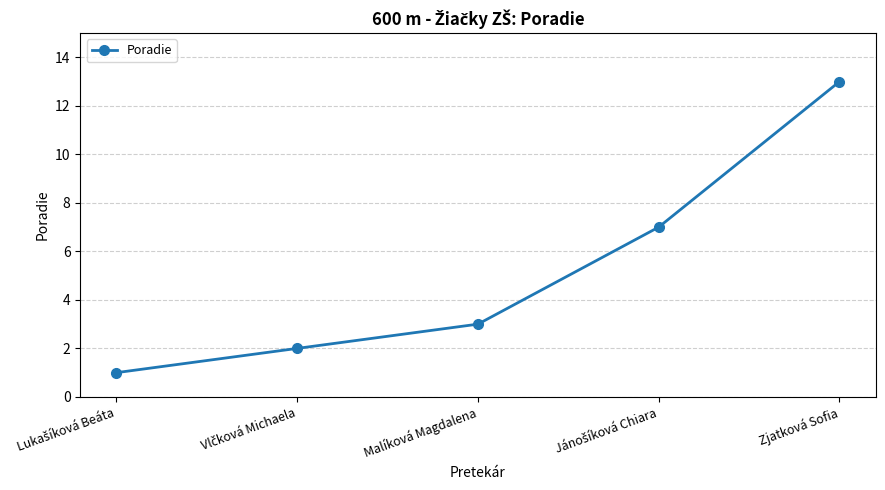

What is the greatest value displayed?

13